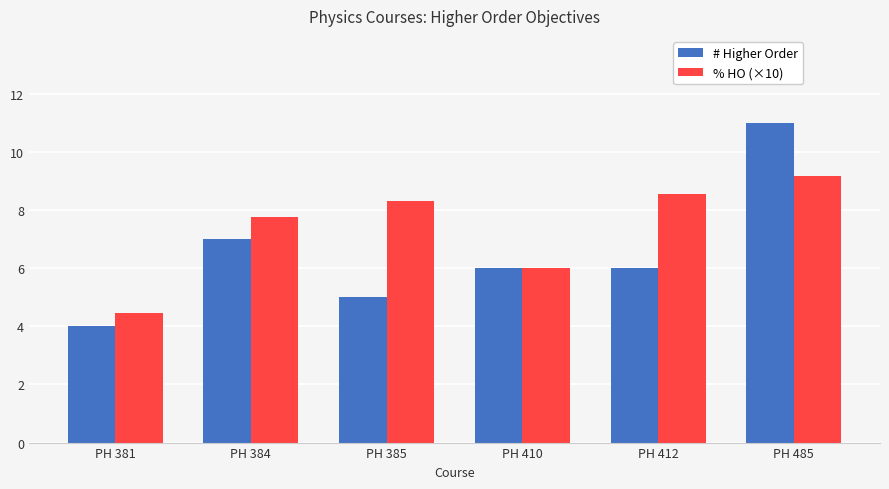

At which category is the sum across all series the highest?

PH 485